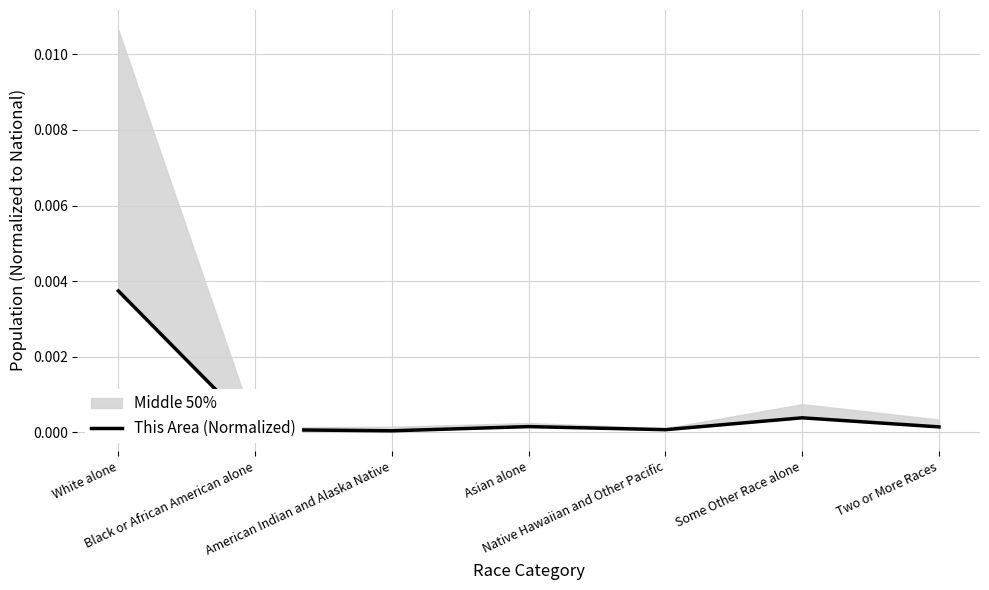

Is it true that the value at Native Hawaiian and Other Pacific is 0.0?

False